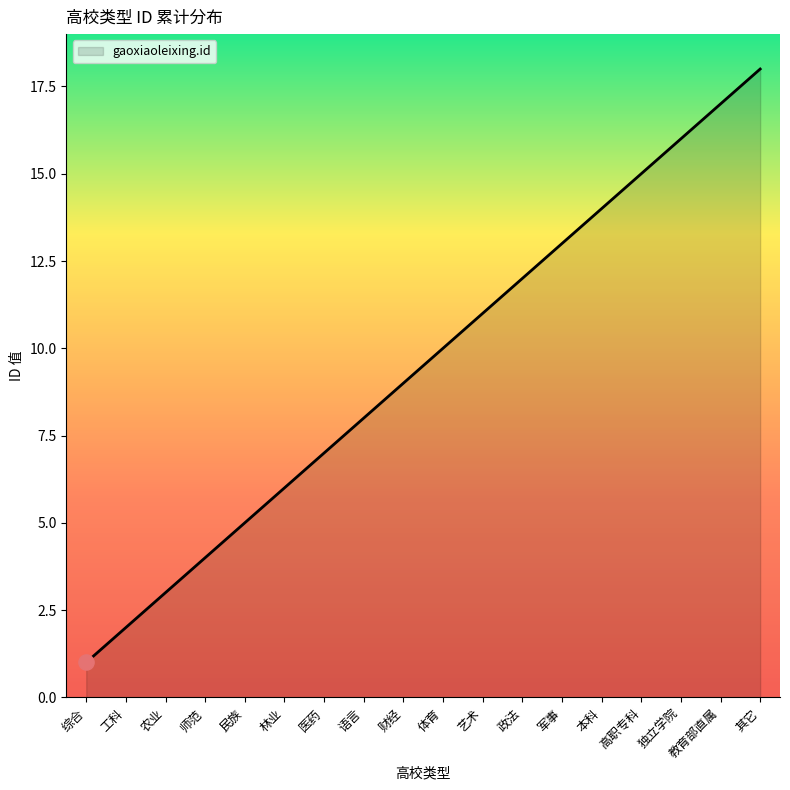

Which has a higher value, 林业 or 高职专科?

高职专科